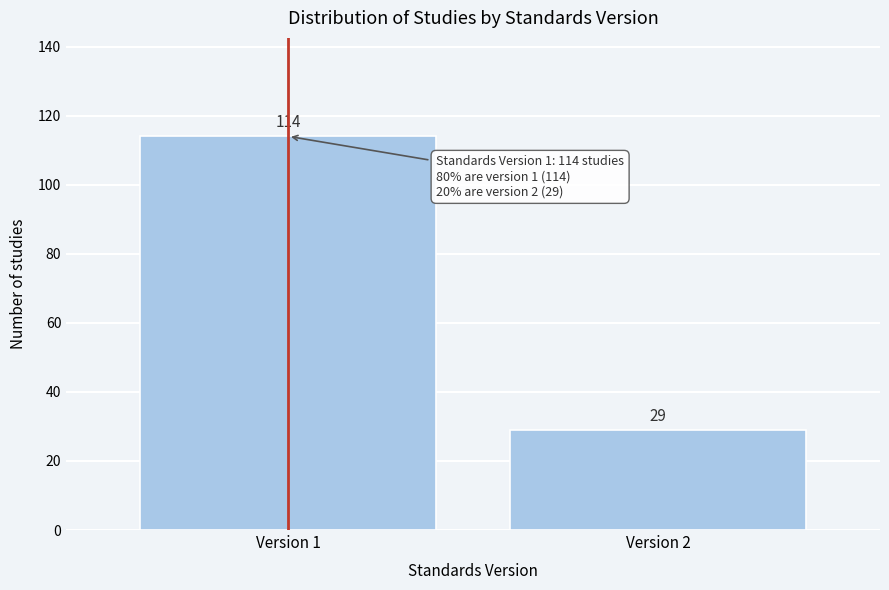

Reading left to right, extract all data points from this chart.

Version 1=114	Version 2=29